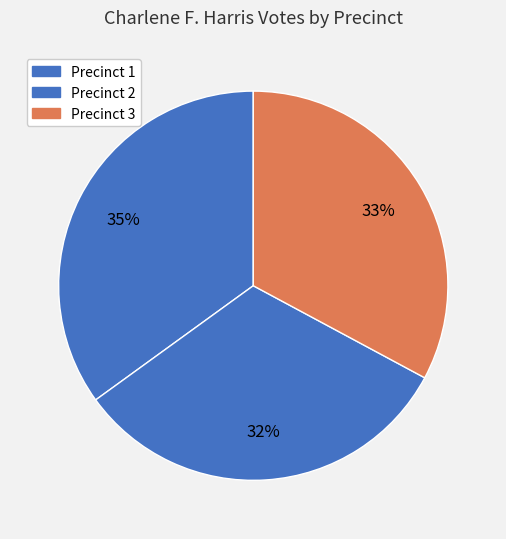

How many slices are in this pie chart?

3